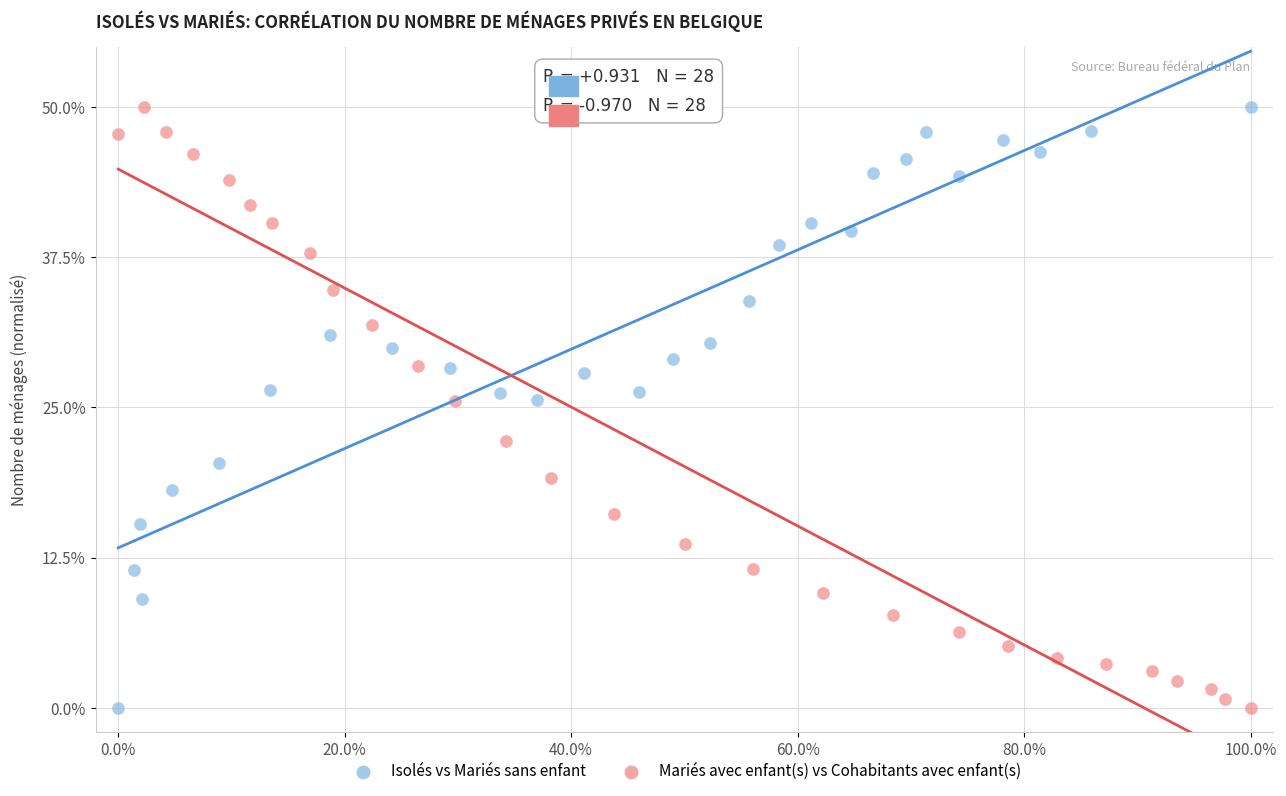

What are all the series names shown in the legend?

Isolés vs Mariés sans enfant, Mariés avec enfant(s) vs Cohabitants avec enfant(s)